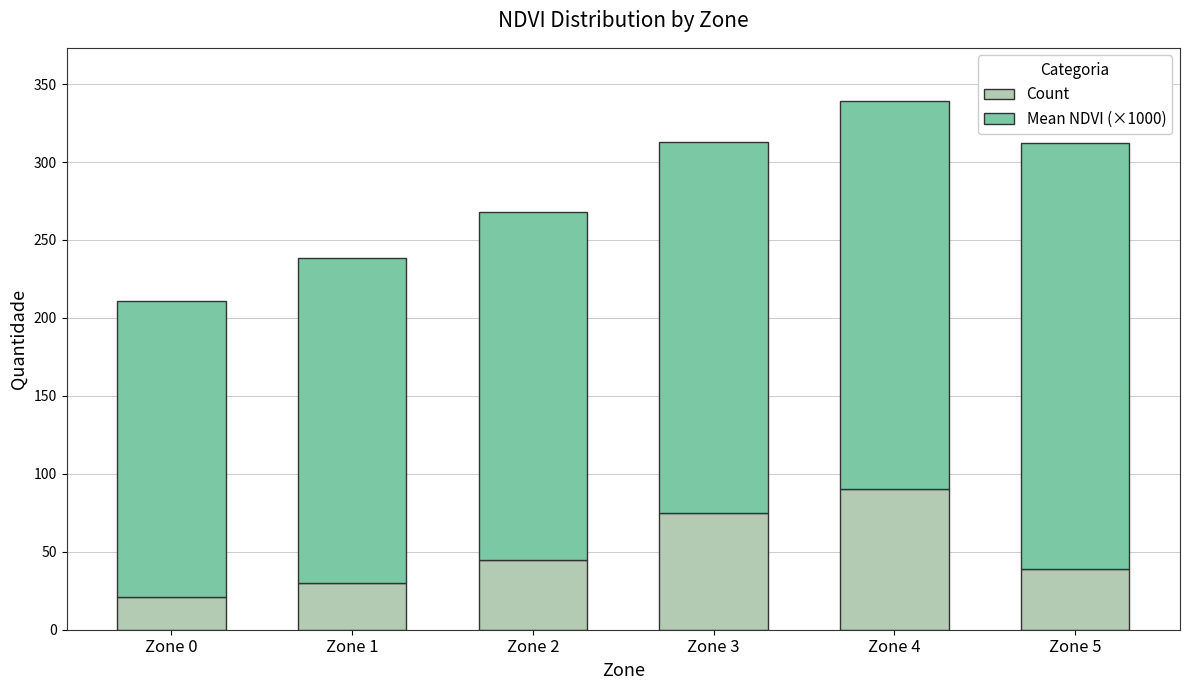

How many bars are there in total?

6